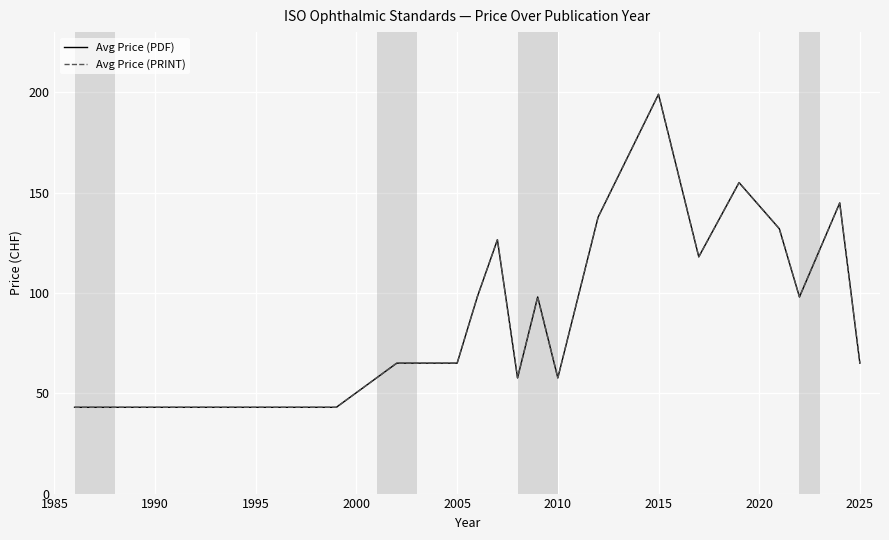

What is the average value of the Avg Price (PRINT) series?

97.0